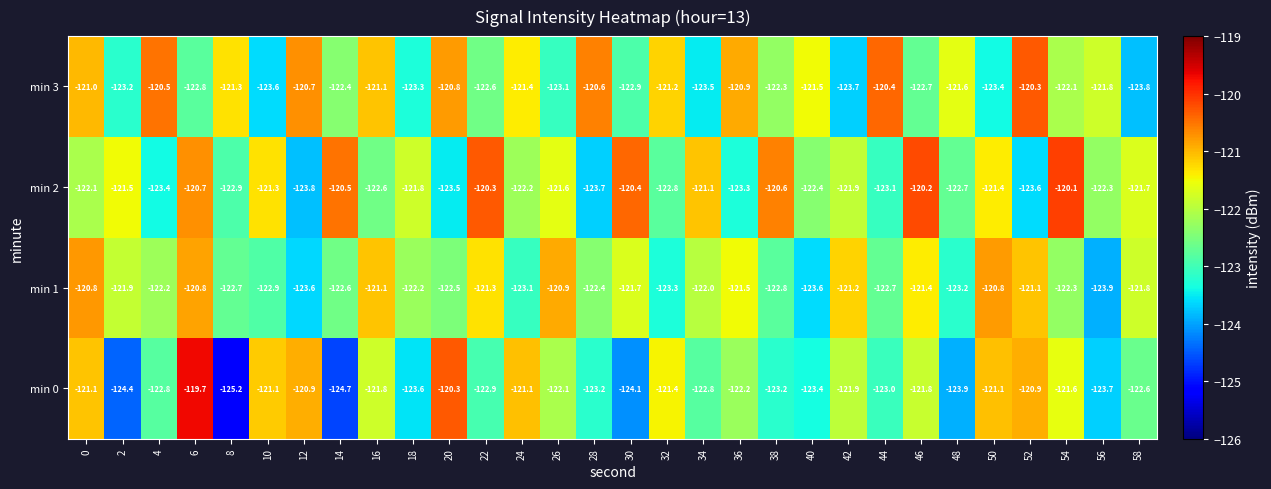

Which series changed the most between 26 and 30?

min 0